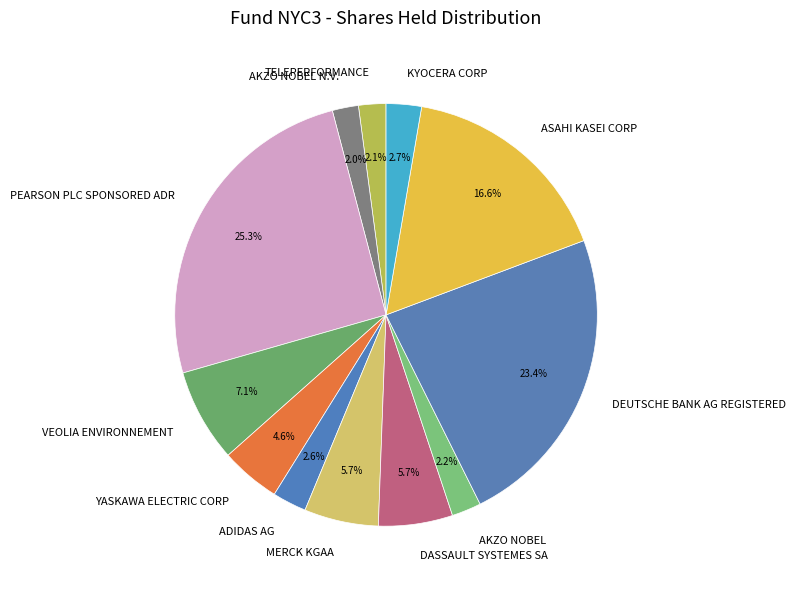

Does any single category account for the majority?

No